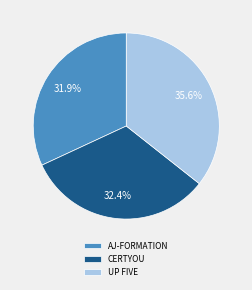

Is there any slice that represents more than half of the pie?

No